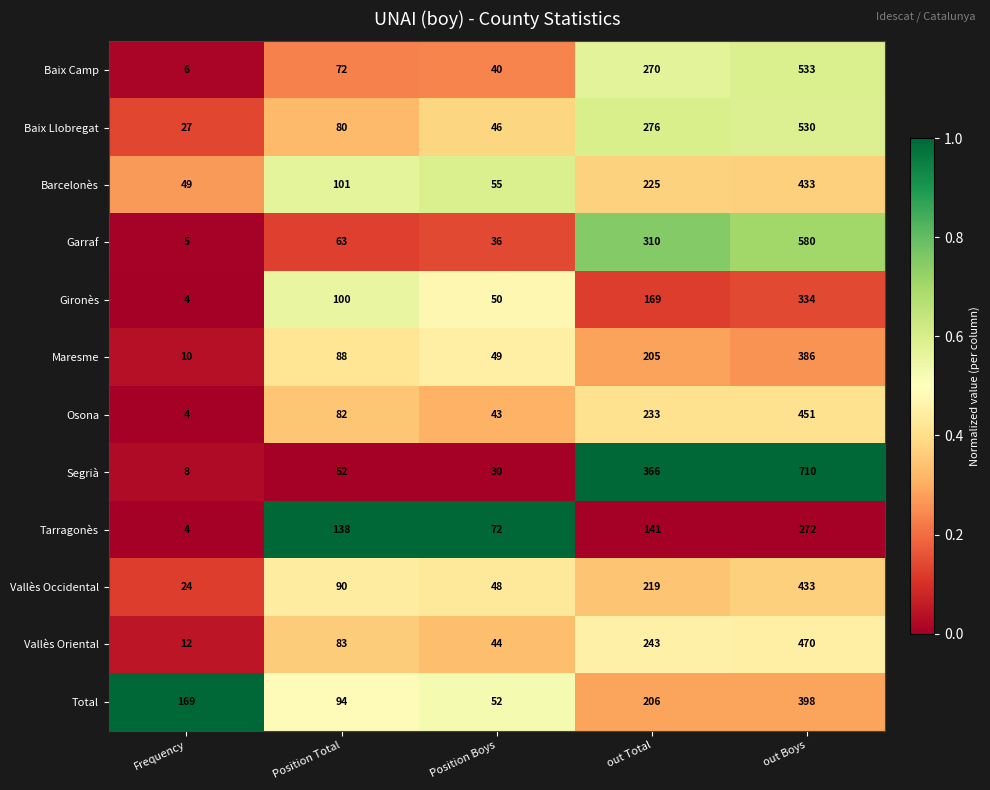

Which series has the largest range (max minus min)?

Segrià